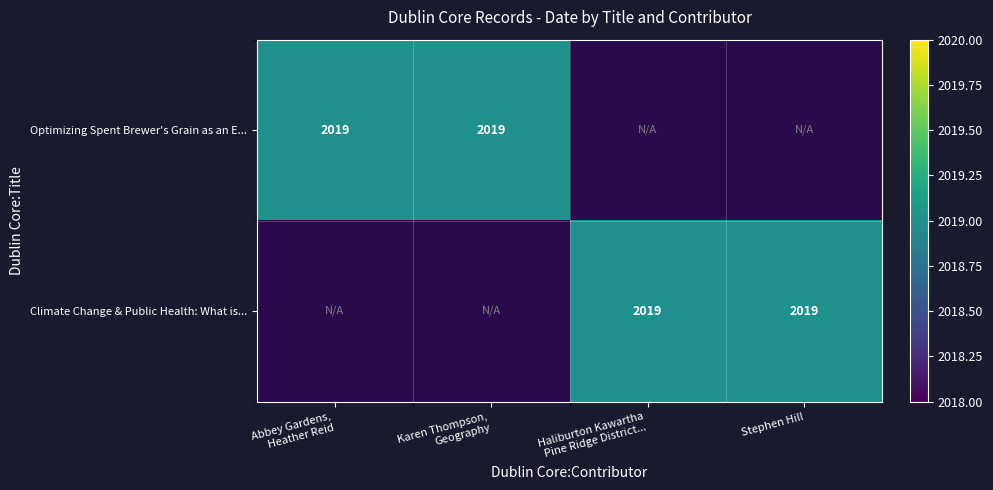

The Optimizing Spent Brewer's Grain series shows 3467 at Abbey Gardens, Heather Reid. True or false?

False